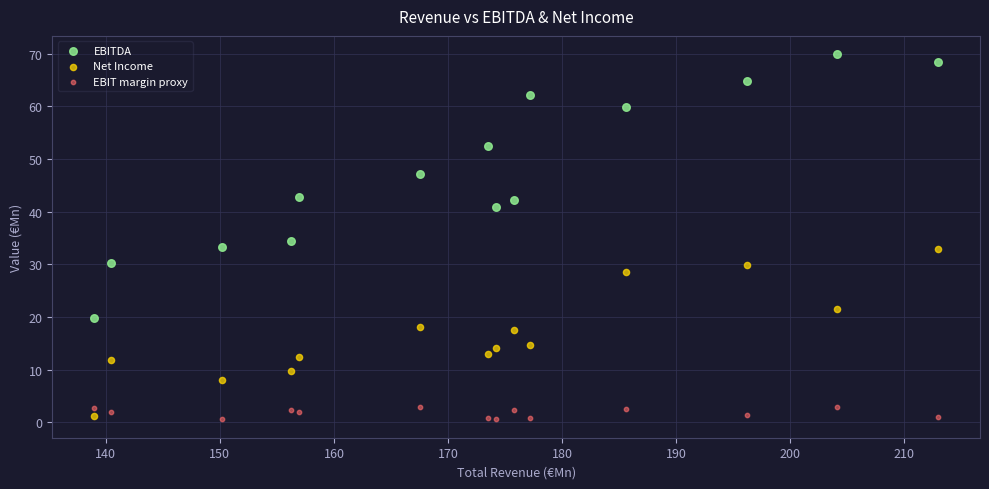

What is the X range (max minus min) for the scatter plot?

73.9